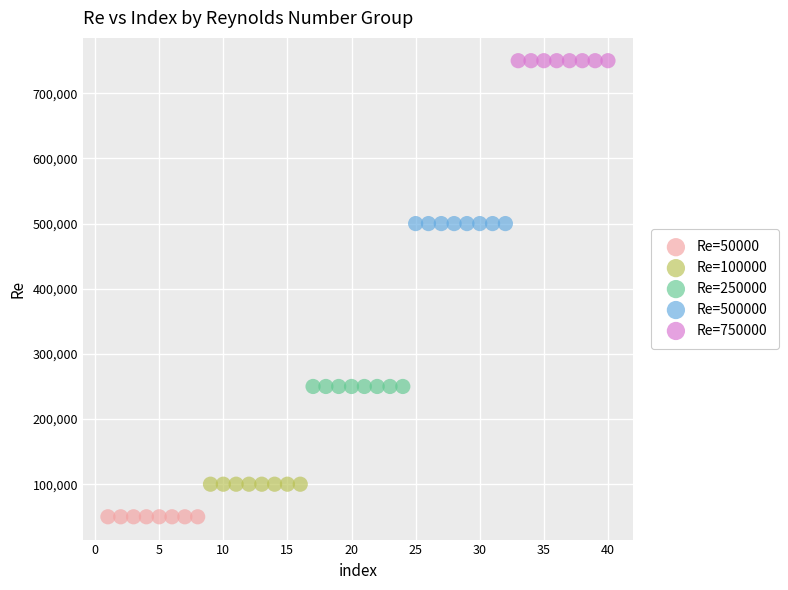

Which series reaches the maximum Y coordinate?

Re=750000